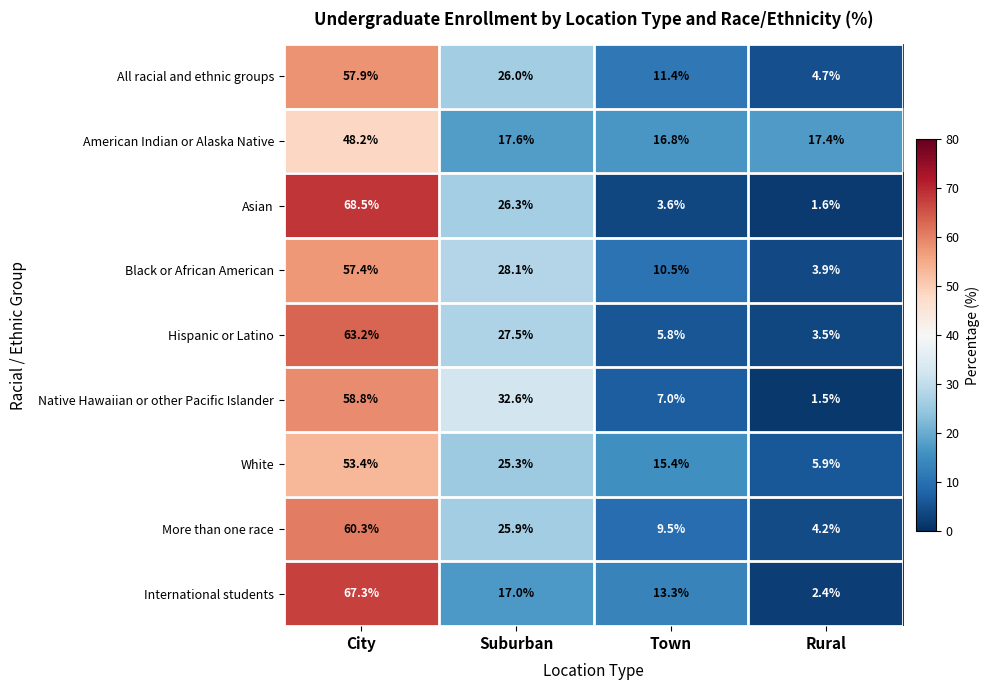

At Suburban, list the series in order from smallest to largest.

International students, American Indian or Alaska Native, White, More than one race, All racial and ethnic groups, Asian, Hispanic or Latino, Black or African American, Native Hawaiian or other Pacific Islander